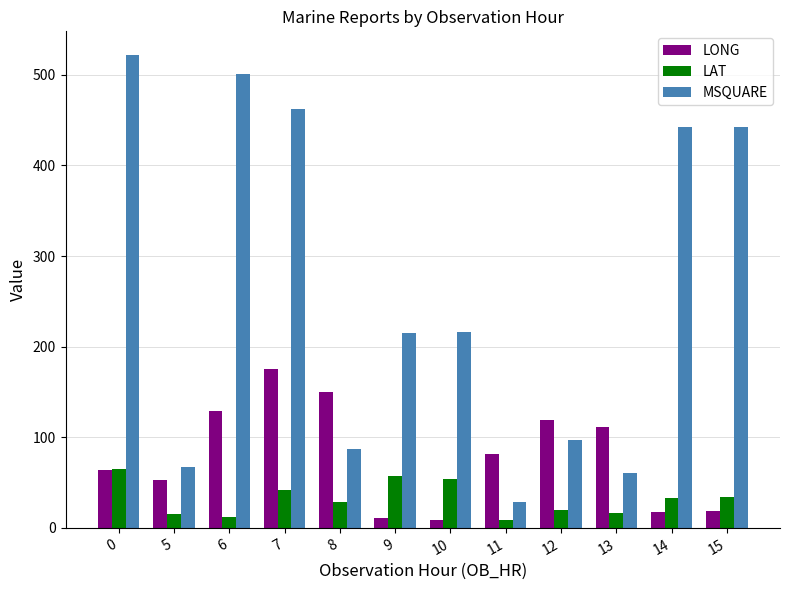

What is the value of the LONG bar at the 1st from the left?

64.3